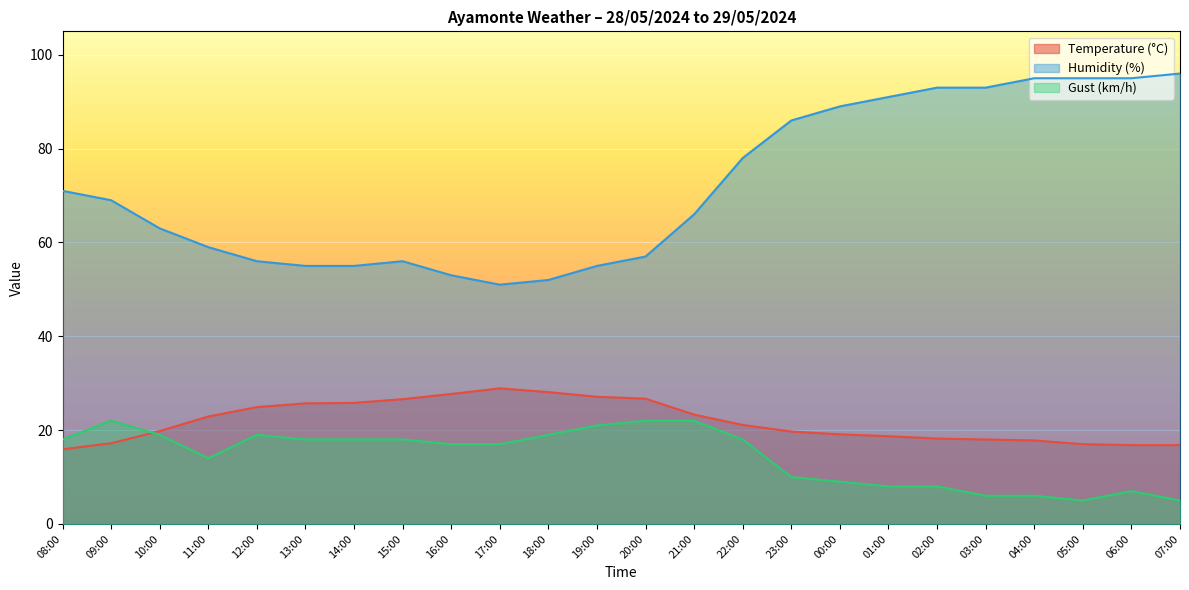

Which category has the lowest value across all series?

05:00